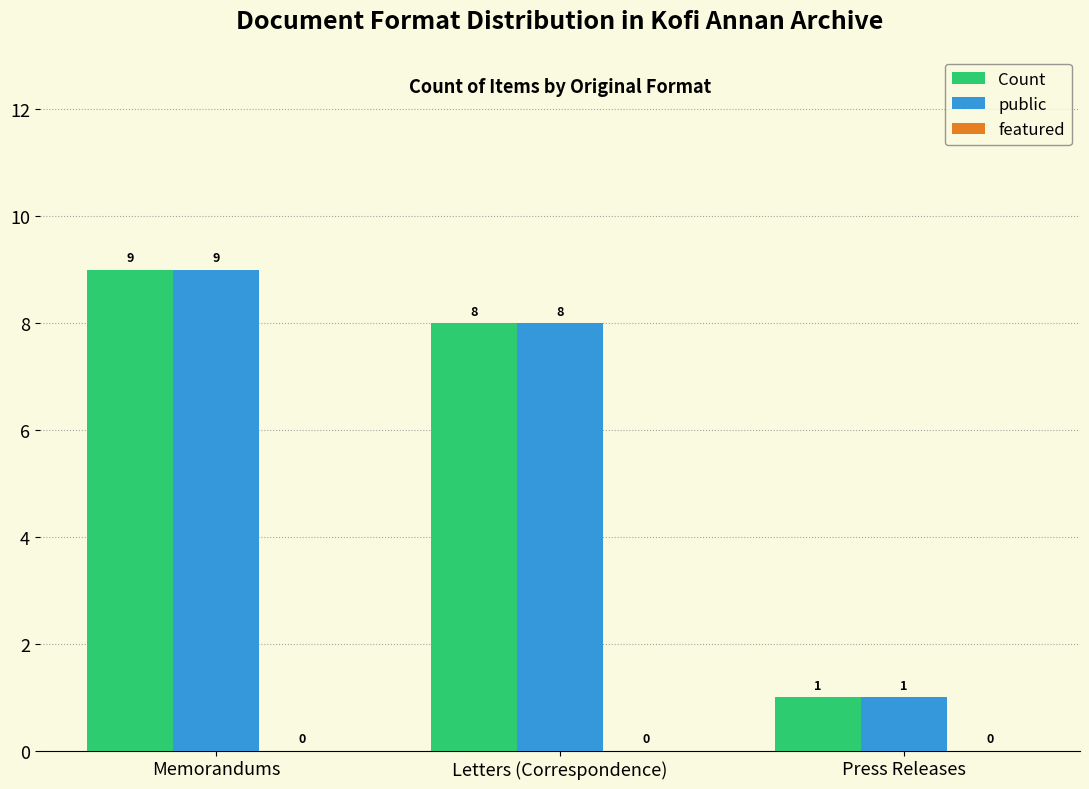

How many bars are there in each group?

2